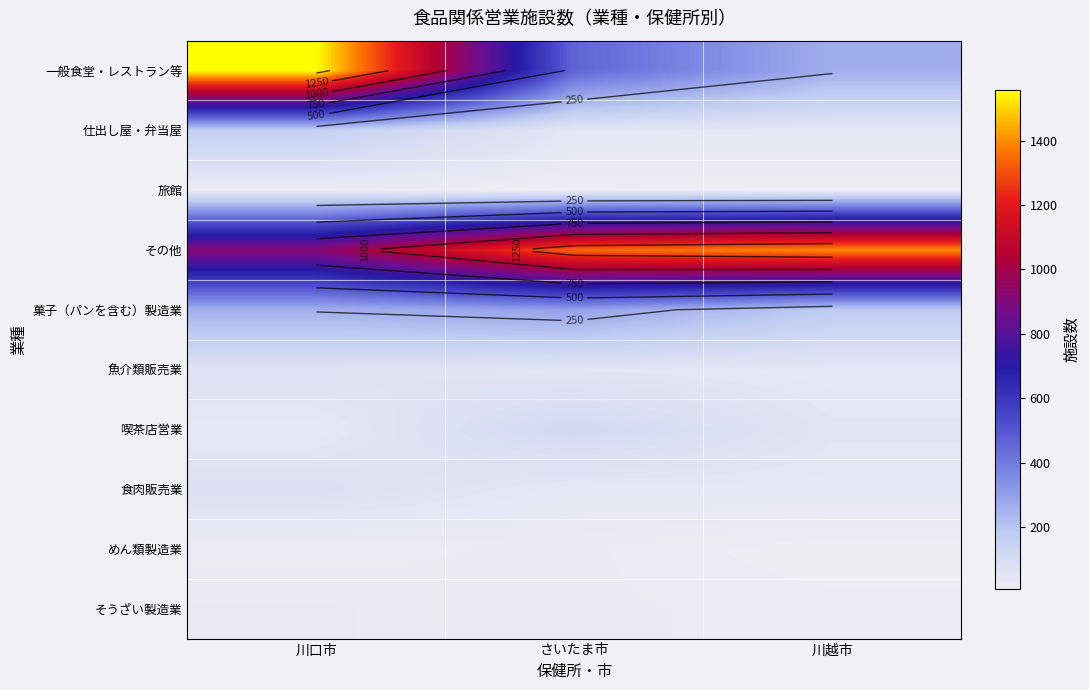

Is it true that 食肉販売業 equals 68 at さいたま市?

False